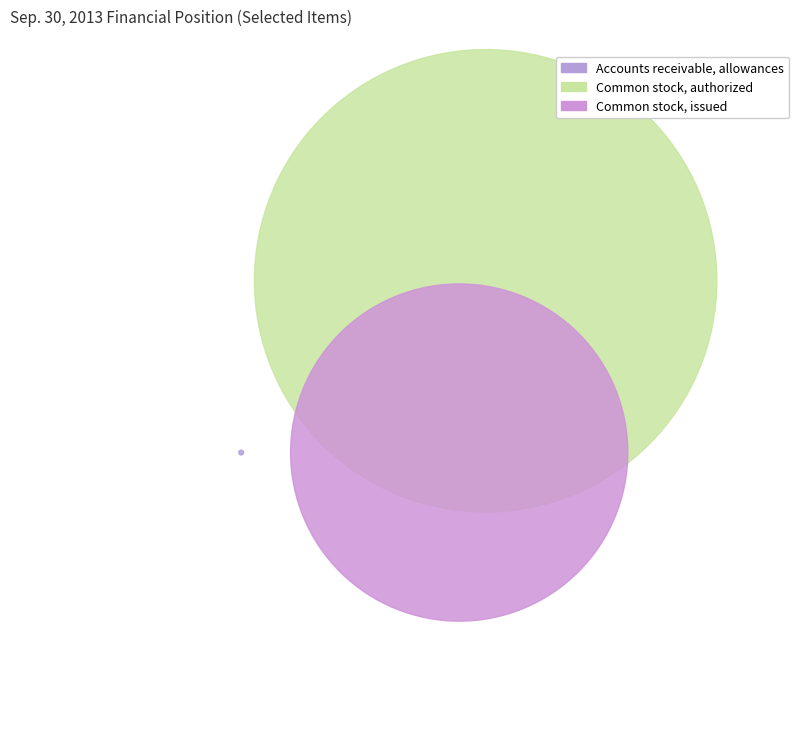

Combined, do Accounts receivable, allowances and Common stock, issued account for over 50%?

No